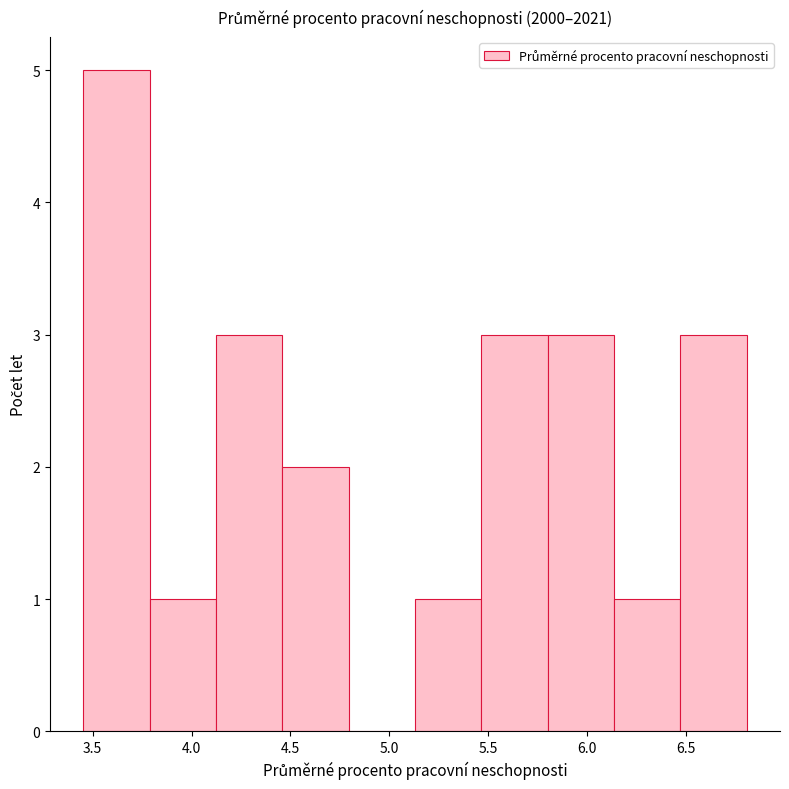

Reading left to right, transcribe this chart: for each bar, give the range it covers on the x-axis and its height. Neither the bar edges nor the heights are printed on the chart, so give them approximately, as read against the axes.

3.45 to 3.80: 5
3.80 to 4.10: 1
4.10 to 4.45: 3
4.45 to 4.80: 2
4.80 to 5.15: 0
5.15 to 5.45: 1
5.45 to 5.80: 3
5.80 to 6.15: 3
6.15 to 6.45: 1
6.45 to 6.80: 3